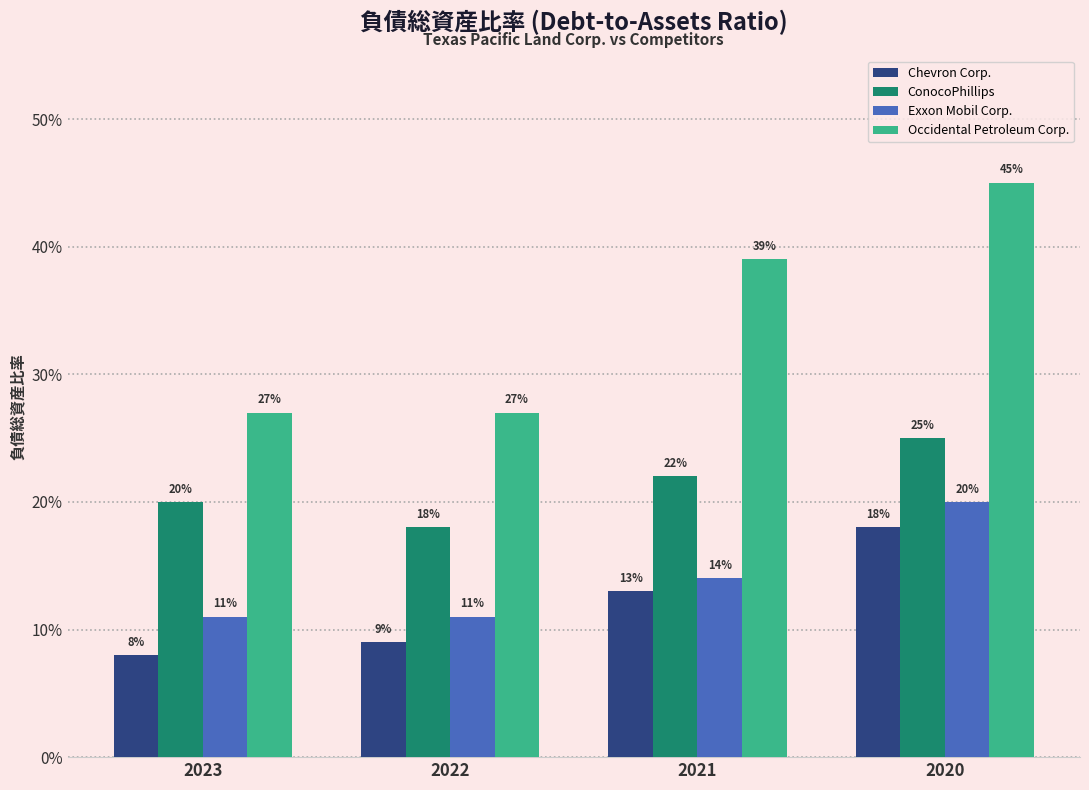

What is the difference between the maximum and minimum values in the Chevron Corp. series?

0.1